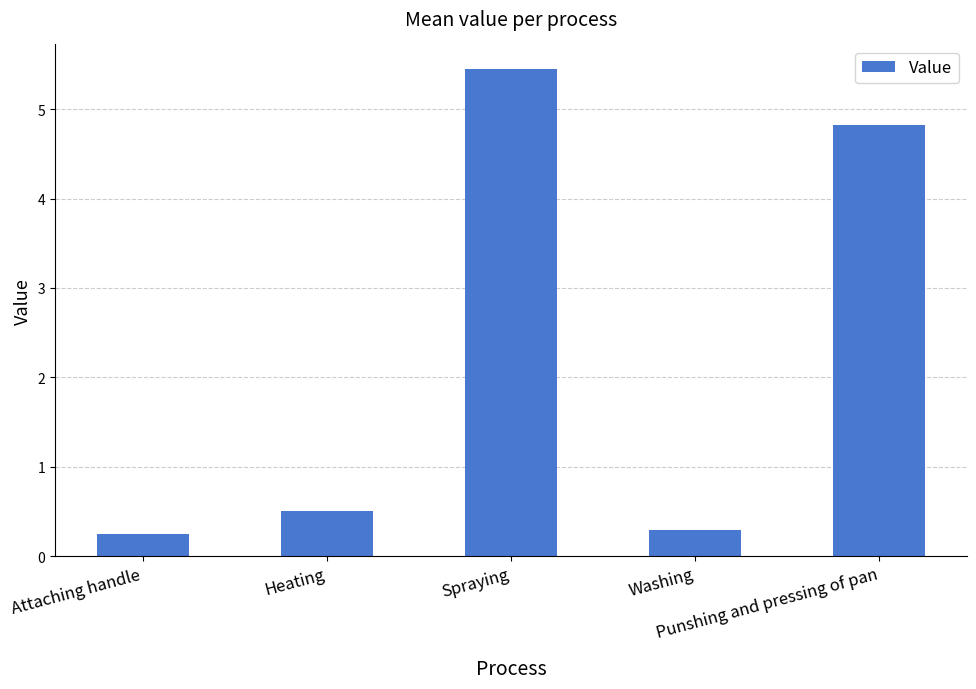

What is the maximum value shown in the chart?

5.5